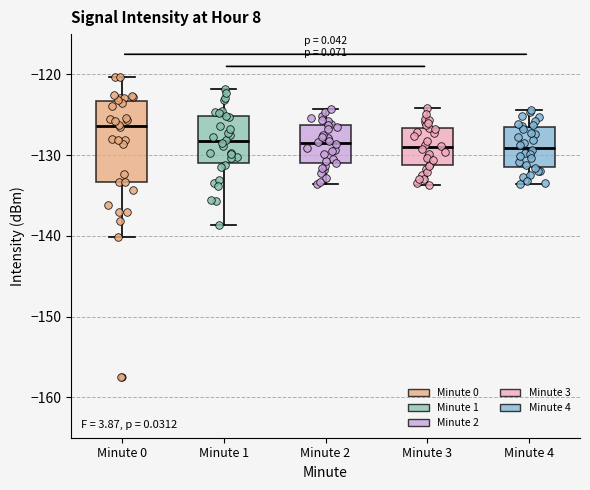

Where is the upper edge of the box for Minute 2 on the y-axis? The values are not printed on the chart, so give them approximately, as read against the axis.

-126